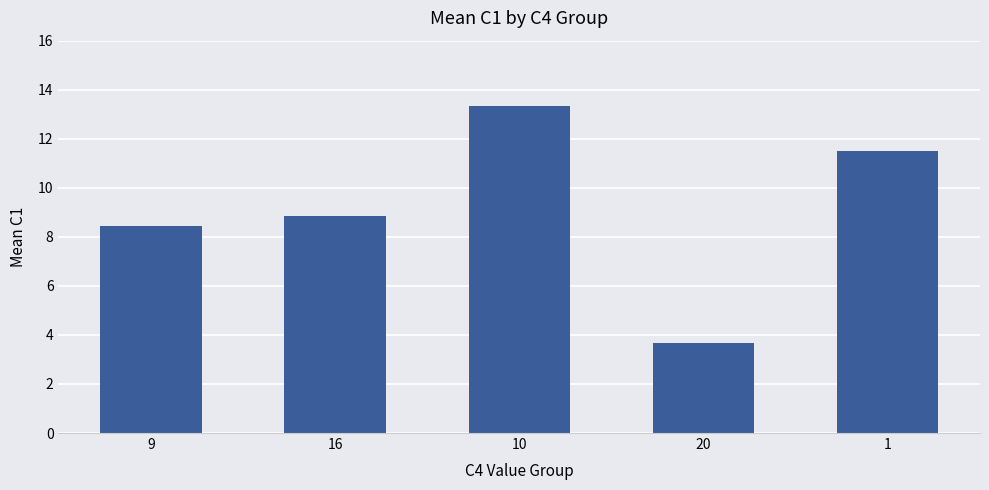

How many data points are above 8?

4